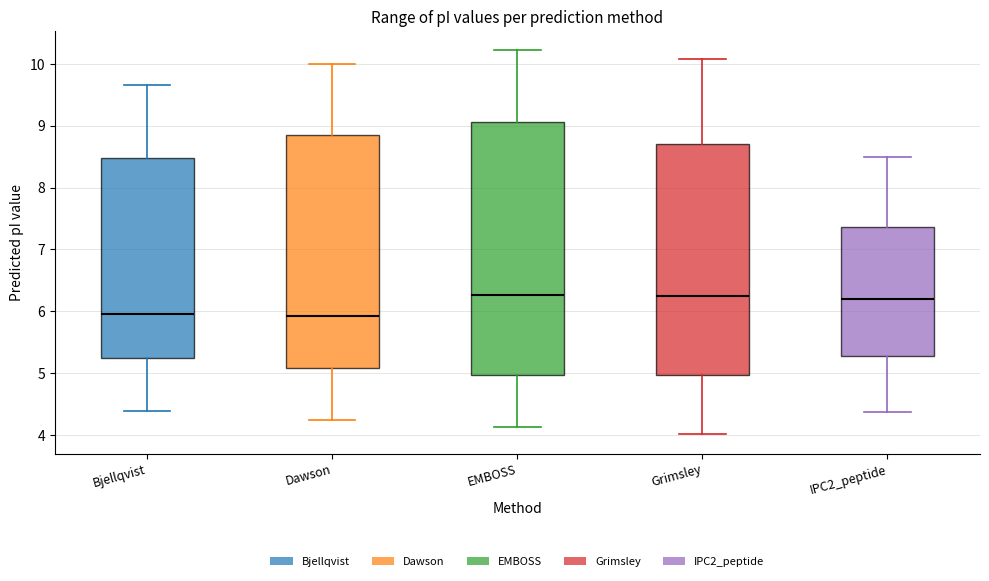

Comparing the boxes themselves (not the whiskers), which one is the tallest?

EMBOSS